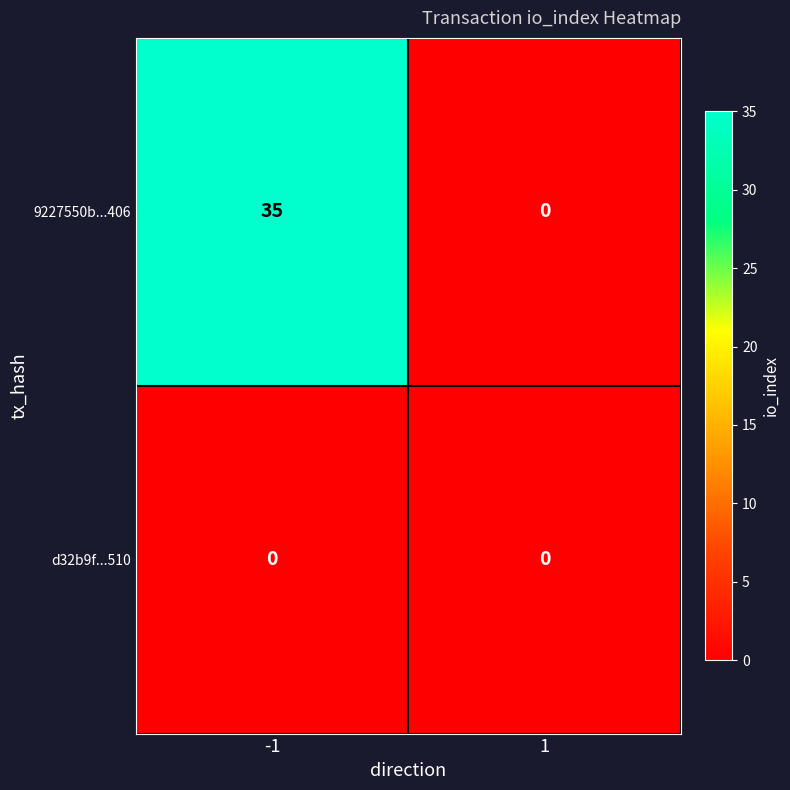

What is the average value of the 9227550b...406 series?

18